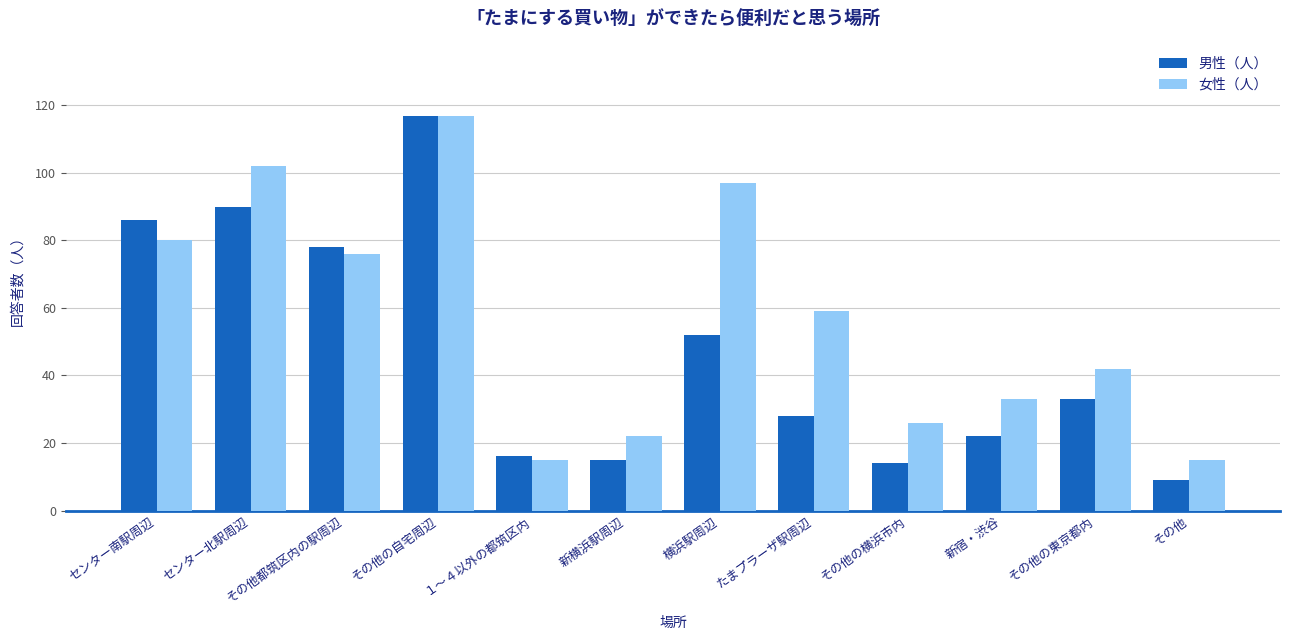

What is the approximate value of 男性（人） at 横浜駅周辺, to the nearest 10?

50